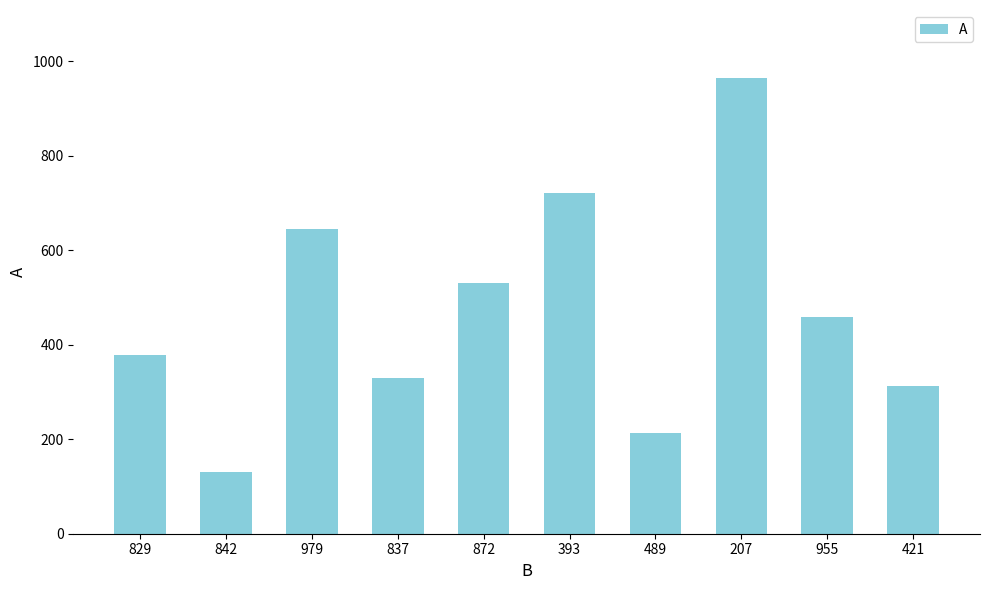

What is the change in value from 393 to 955?

-262